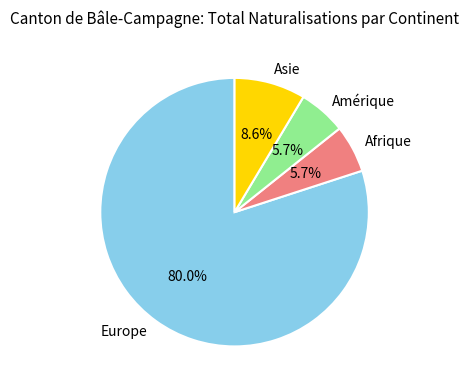

What percentage is the Europe slice, to the nearest percent?

80%